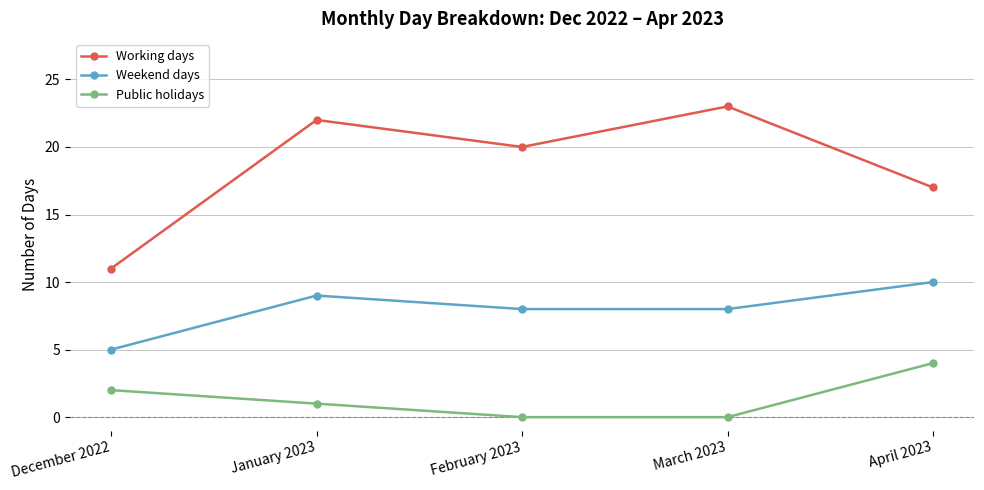

The value of Weekend days at February 2023 is 13. True or false?

False